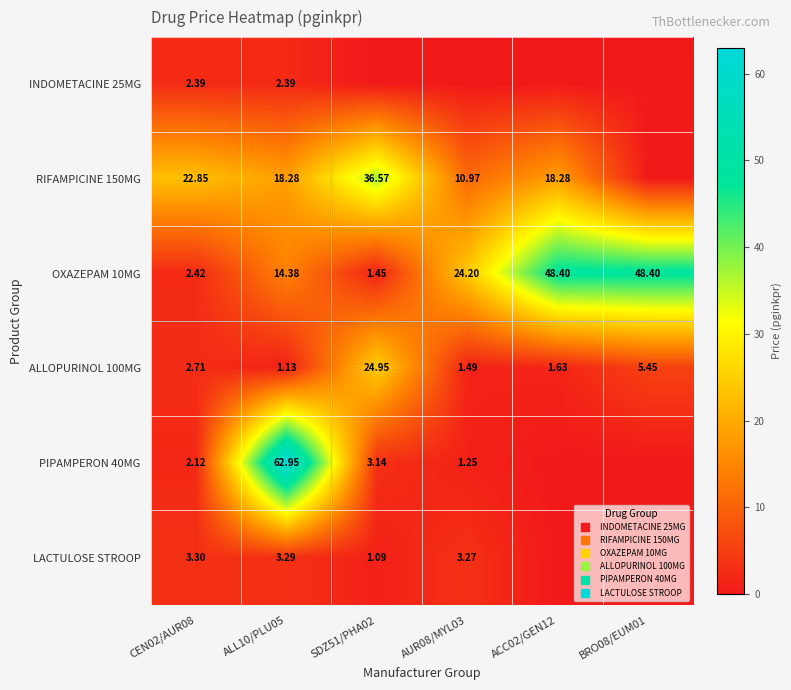

Between CEN02/AUR08 and SDZ51/PHA02, which is larger?

CEN02/AUR08